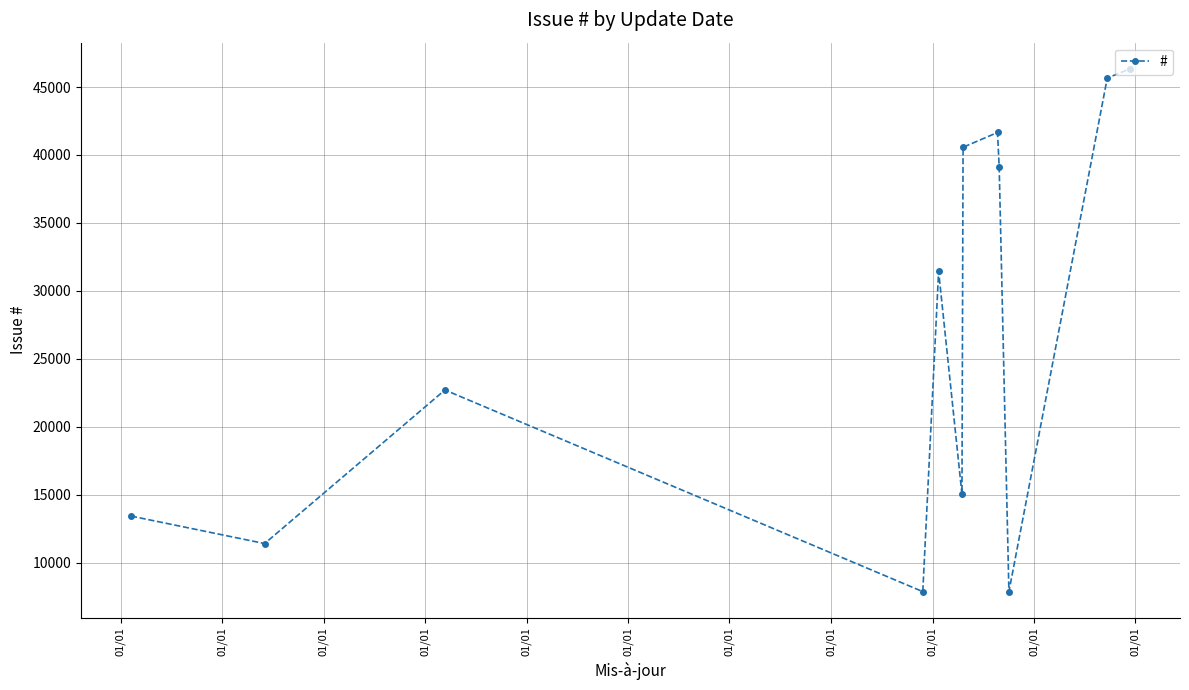

What is the difference between the maximum and second lowest values?

38481